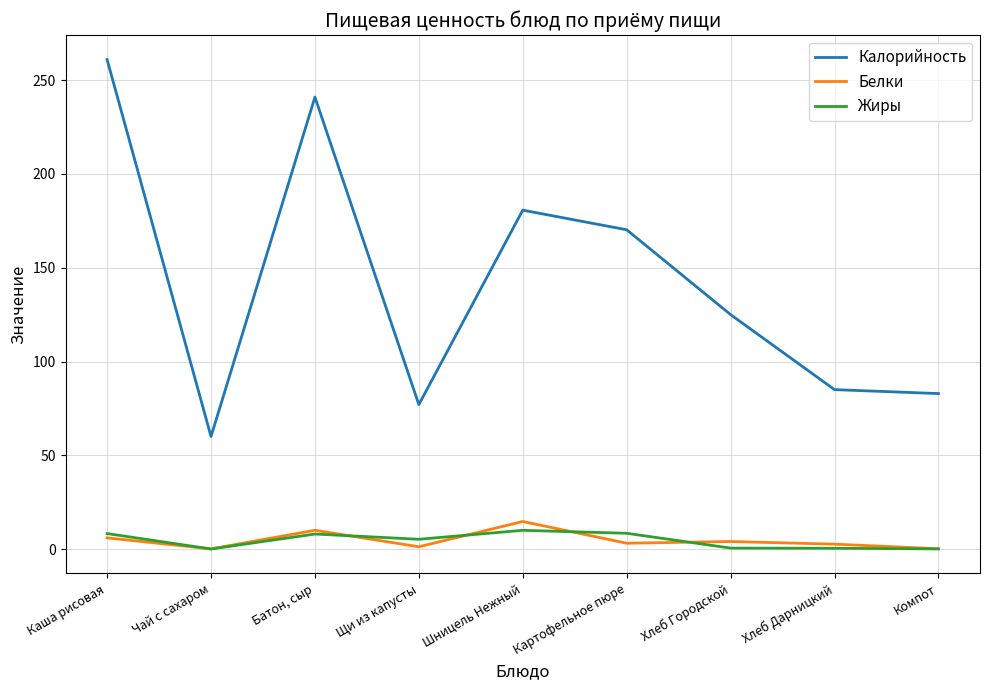

At which category is the sum across all series the highest?

Каша рисовая